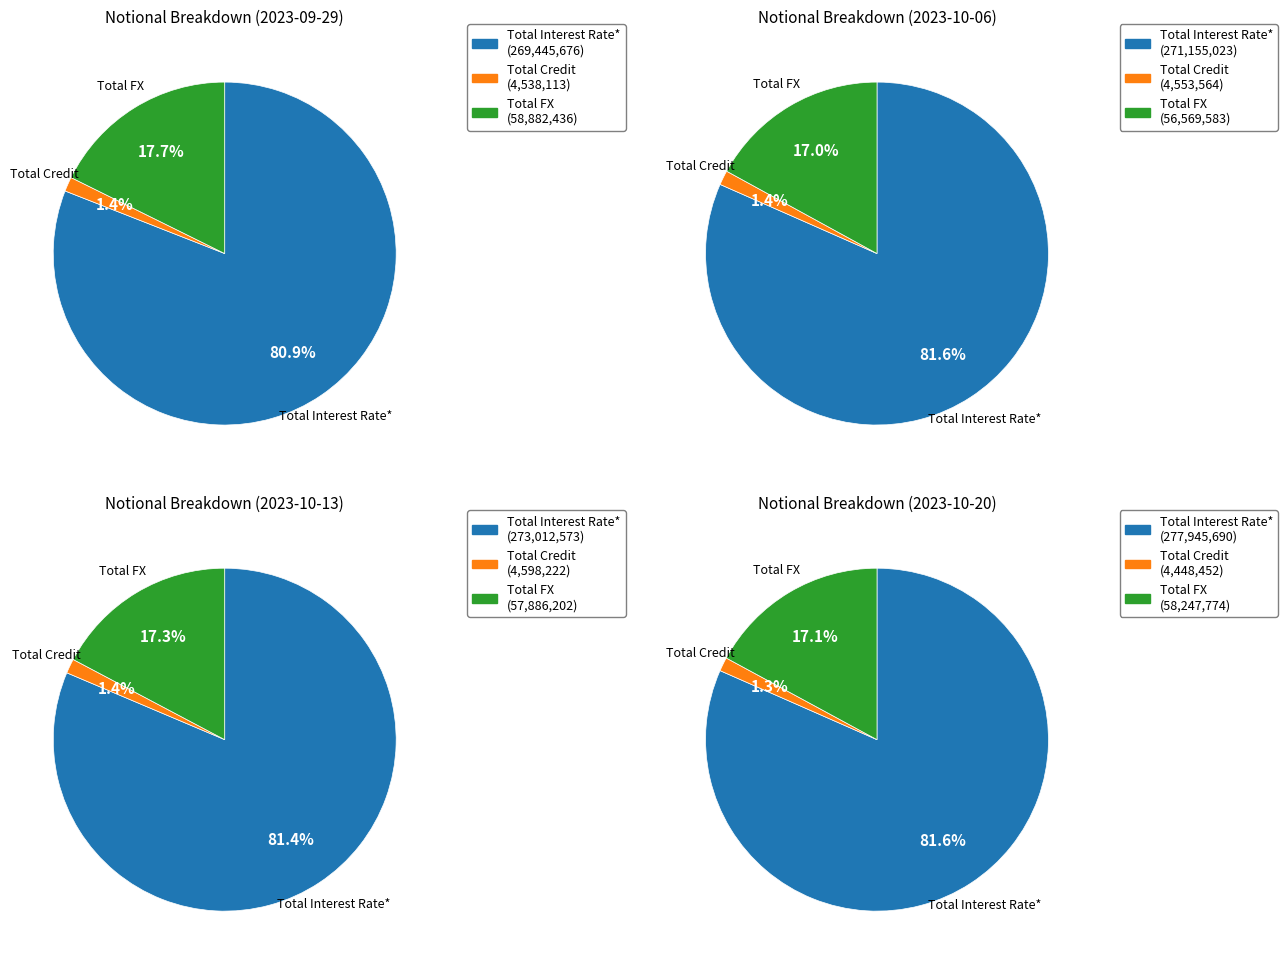

Is Total Credit the majority of the pie?

No